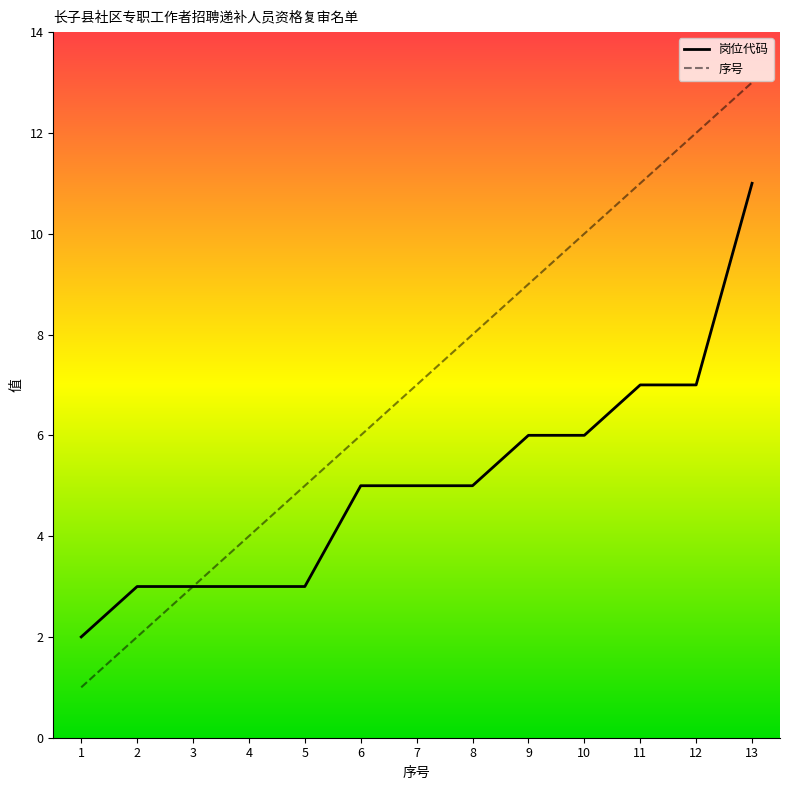

Is the value of 序号 at 13 greater than the value of 岗位代码 at 10?

Yes